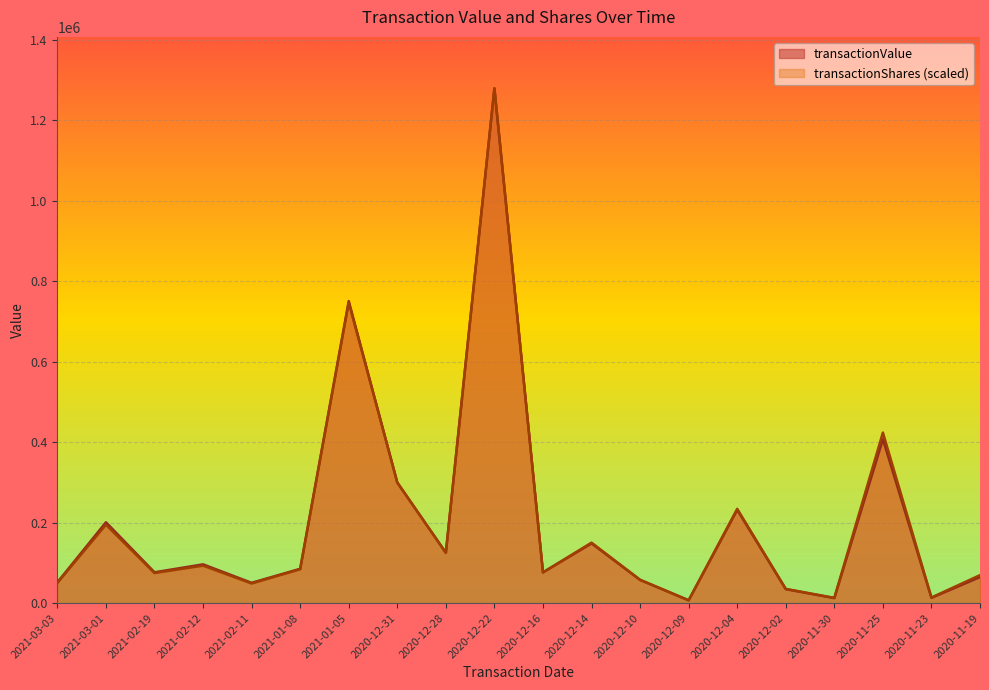

Rank the series by their average value, from highest to lowest.

transactionShares, transactionValue